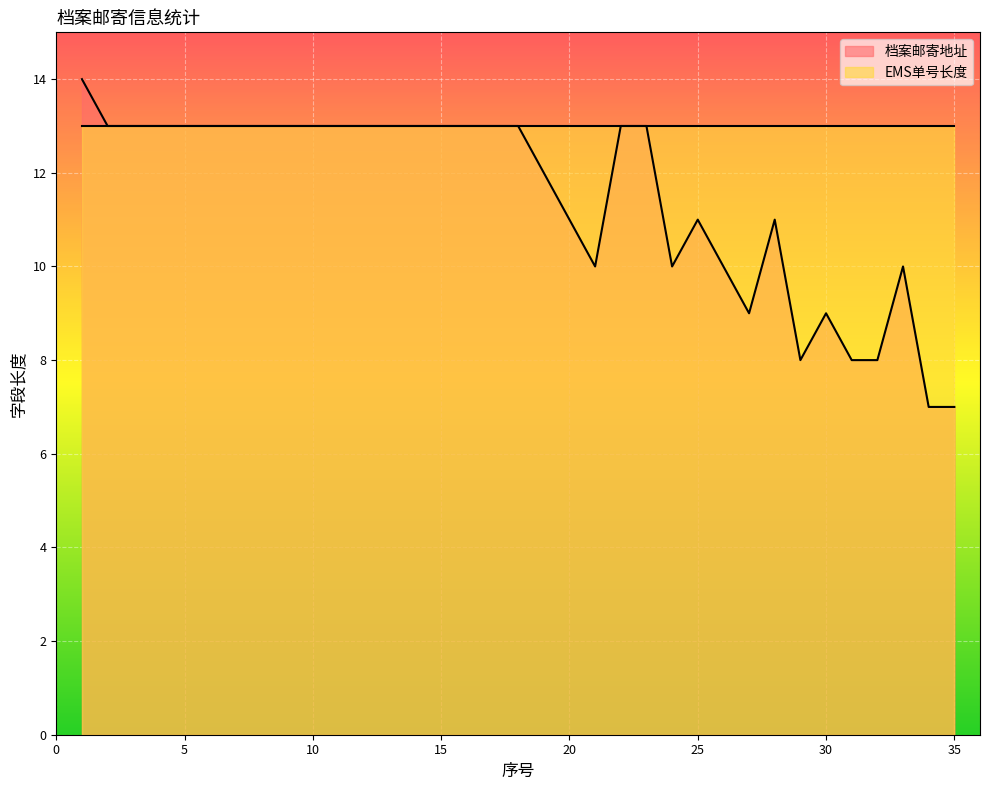

Is it true that the value at 30 is 9?

True